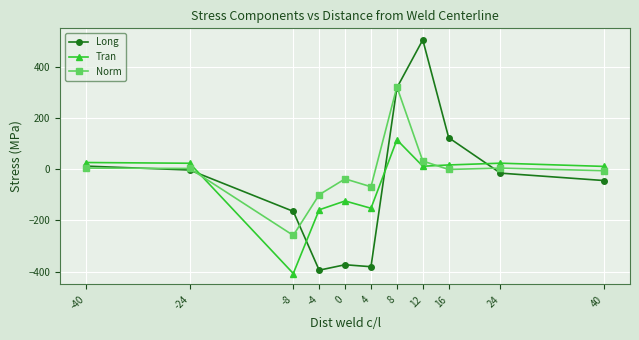

In Long, how many points are lower than both neighbors (excluding endpoints)?

2